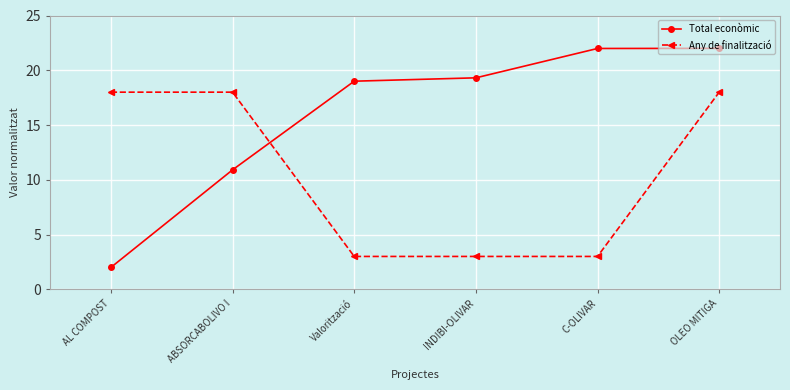

How many lines are shown in the chart?

2